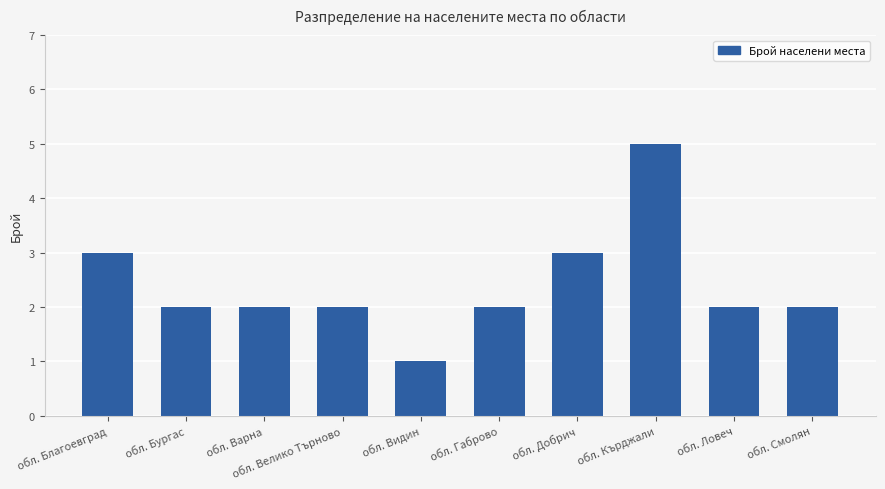

What is the label of the 2nd bar from the right?

обл. Ловеч